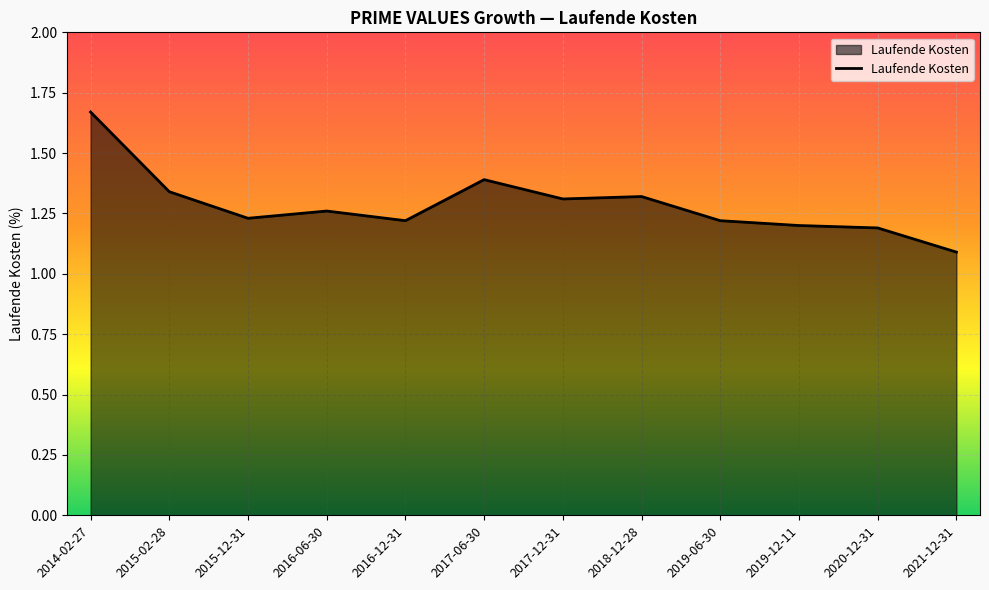

What position from the right is 2019-06-30?

4